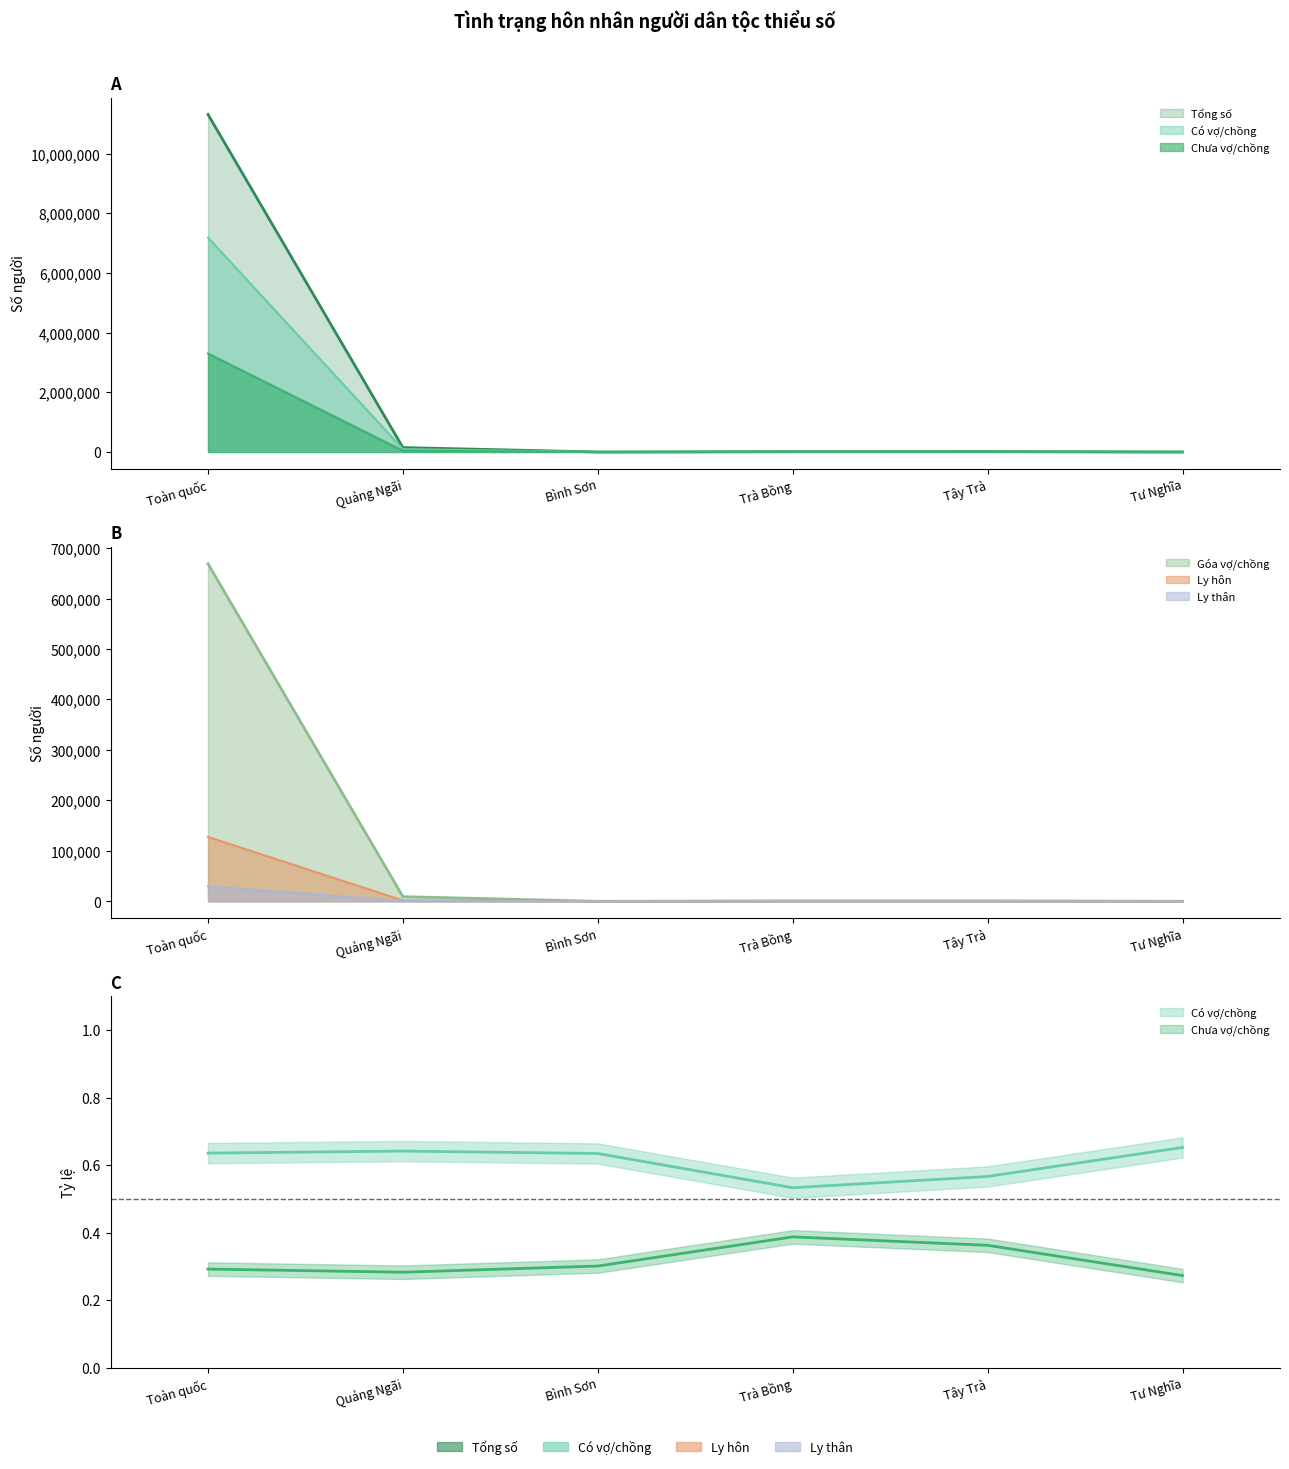

True or false: Chưa vợ/chồng and Ly thân cross at least once.

False